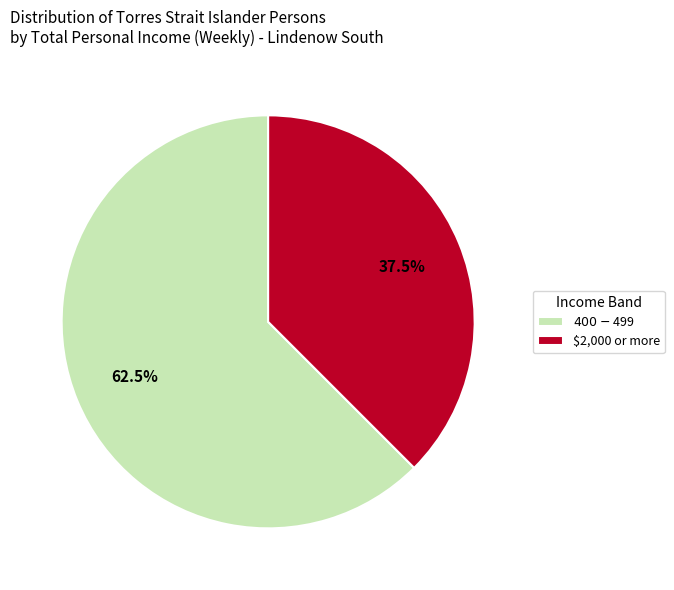

True or false: $400-$499 accounts for 48% of the total.

False